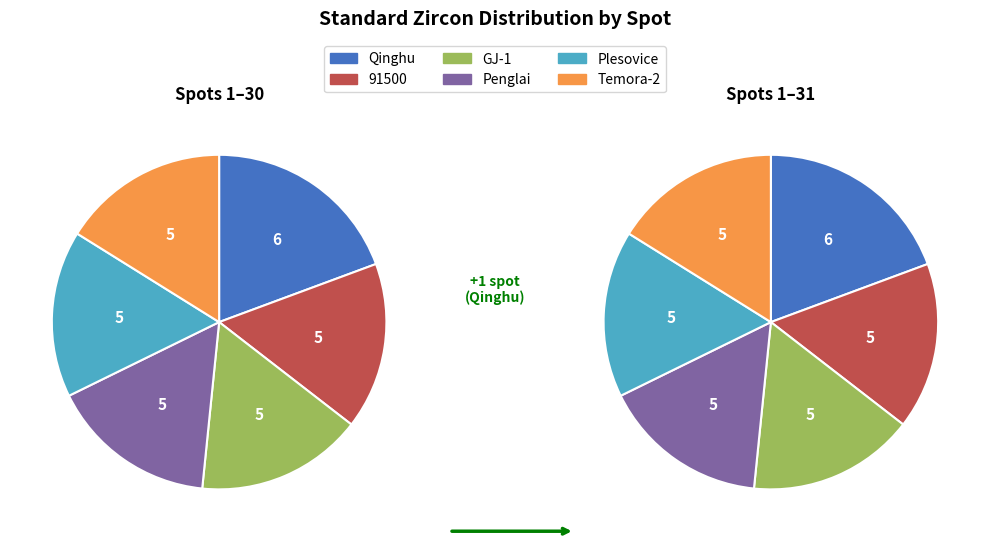

To the nearest percent, what is the combined percentage of Temora-2 and 91500?

32%